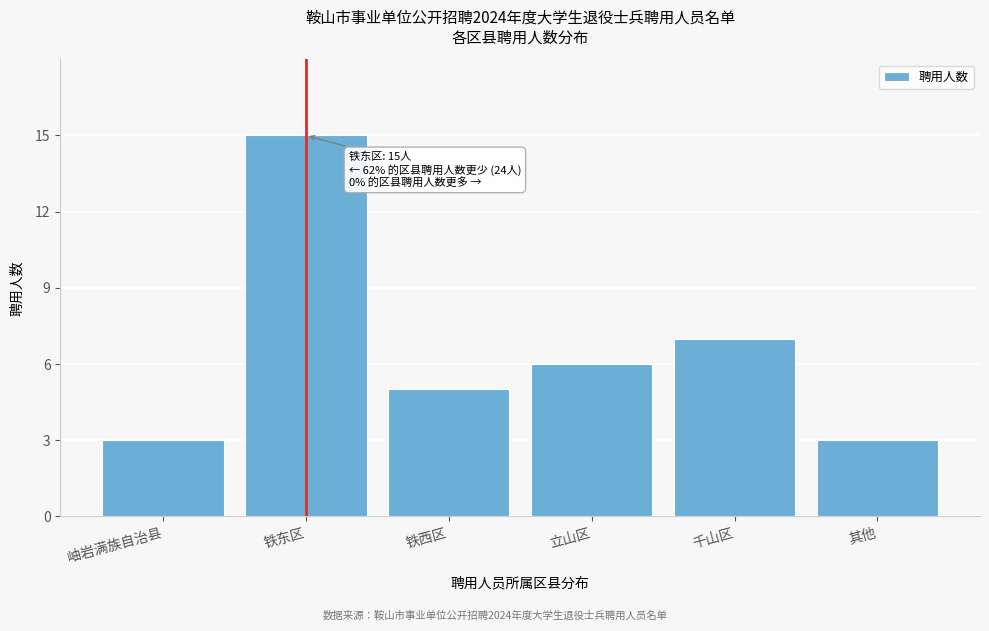

Reading left to right, list all the values displayed in this chart.

3	15	5	6	7	3